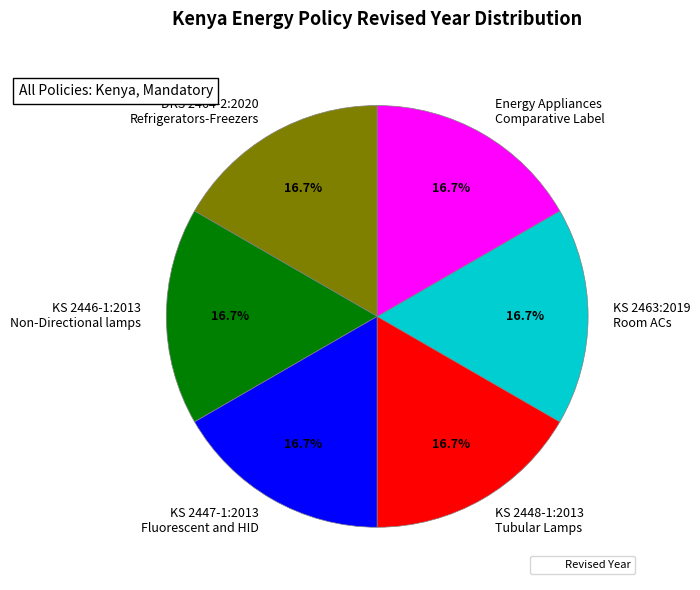

Does DKS 2464-2:2020 Refrigerators-Freezers represent more than half of the total?

No